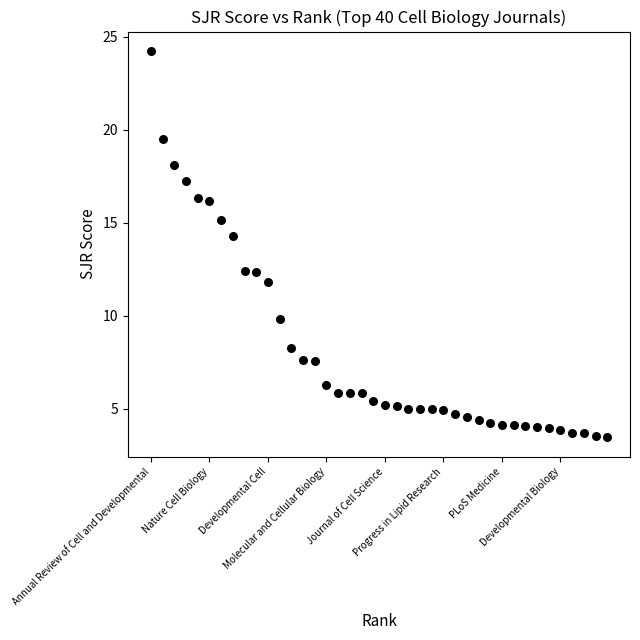

What is the range of Y values (max minus min)?

20.8